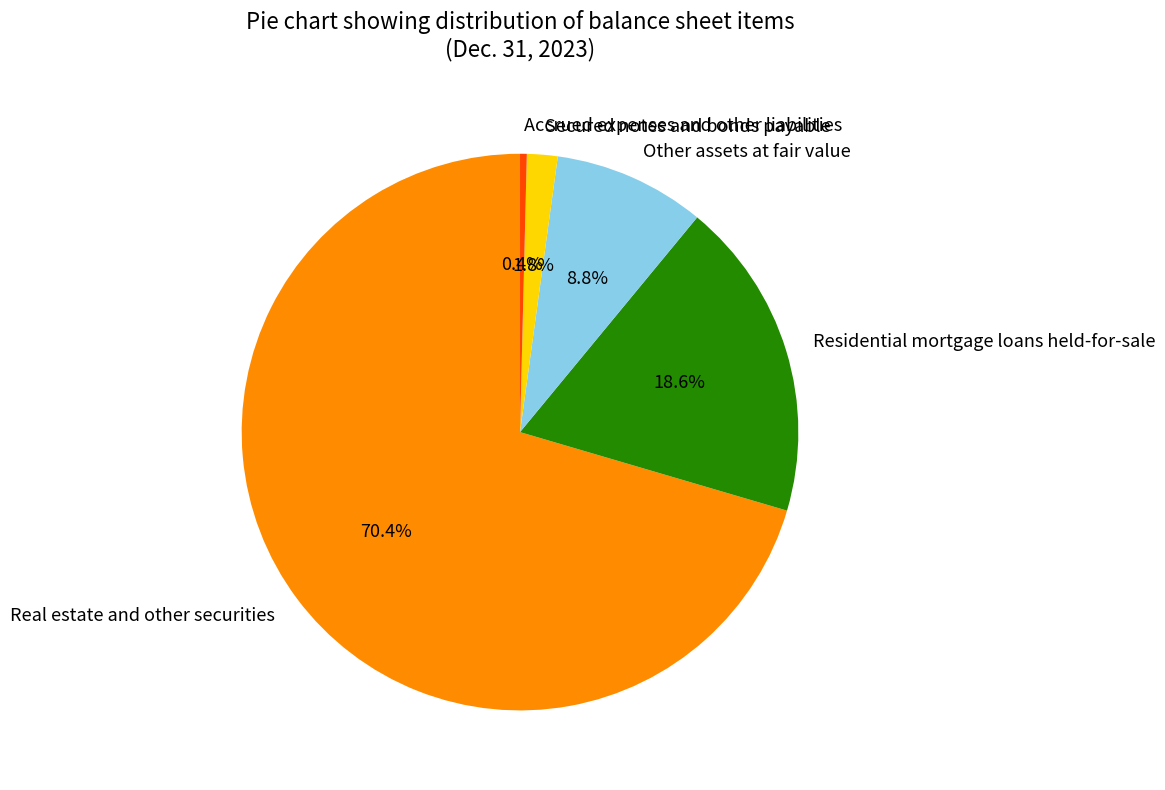

True or false: Real estate and other securities accounts for 85% of the total.

False